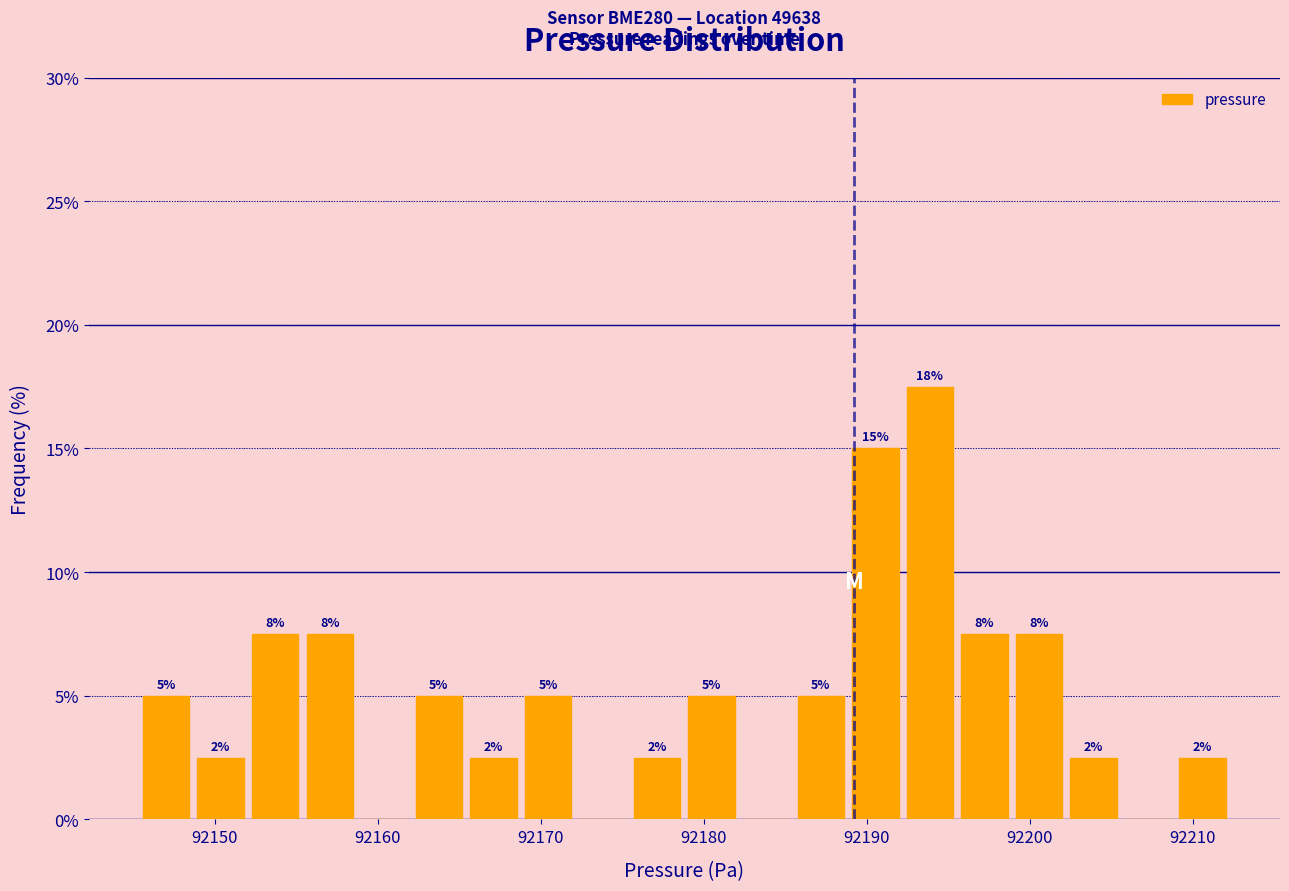

Read against the x-axis, roughly where is the centre of the tallest bar?

92194